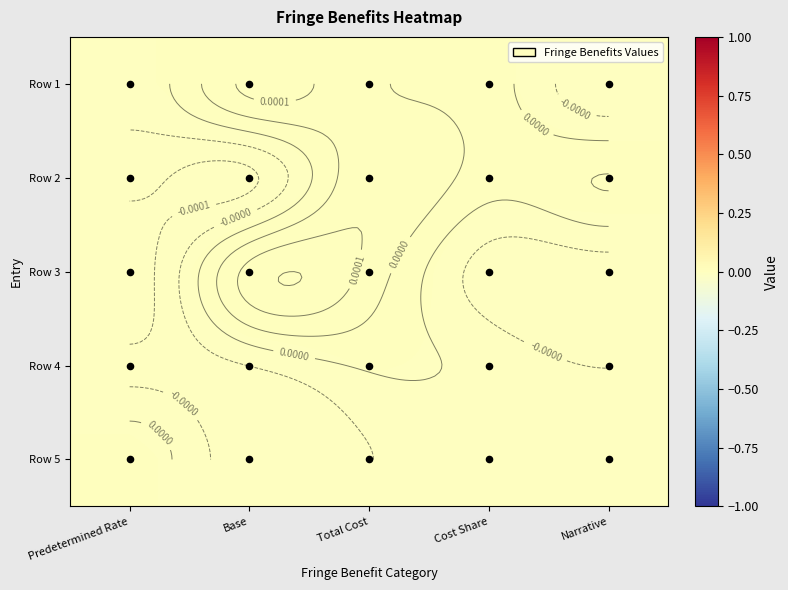

Where is Row 4 nearest to the value 0?

Total Cost